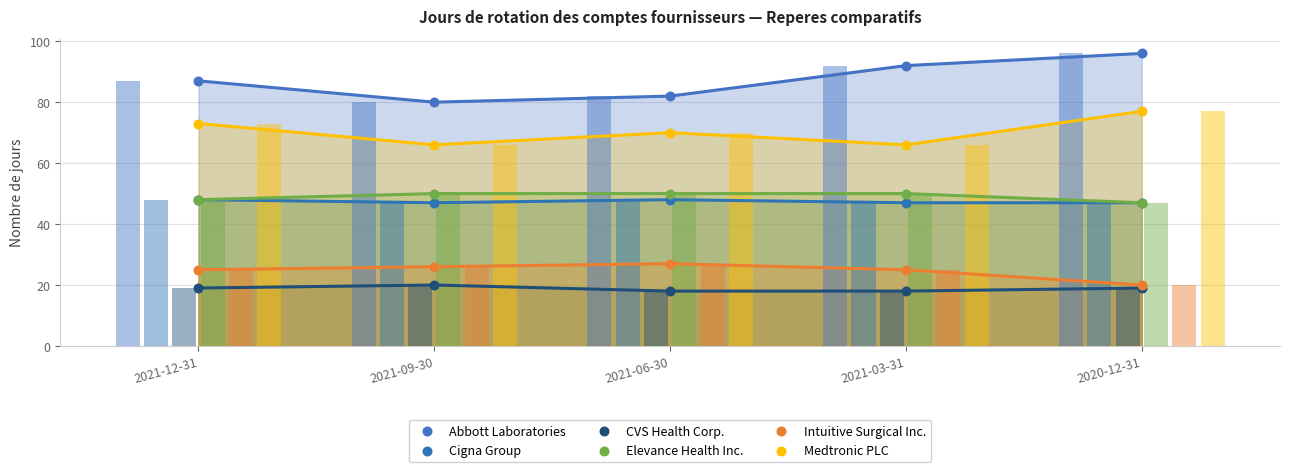

Which series reaches the minimum Y coordinate?

CVS Health Corp.